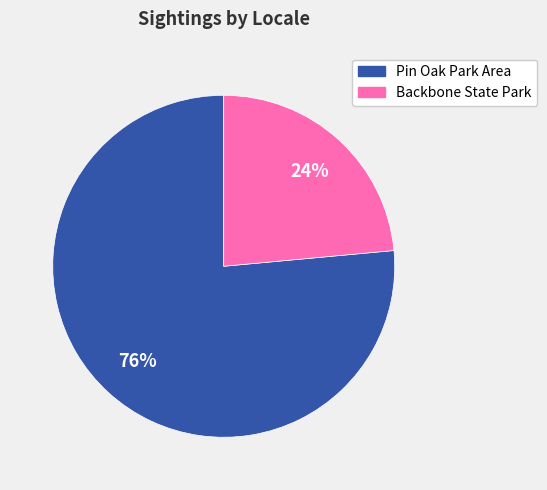

Is it true that Pin Oak Park Area is 76% of the pie?

True